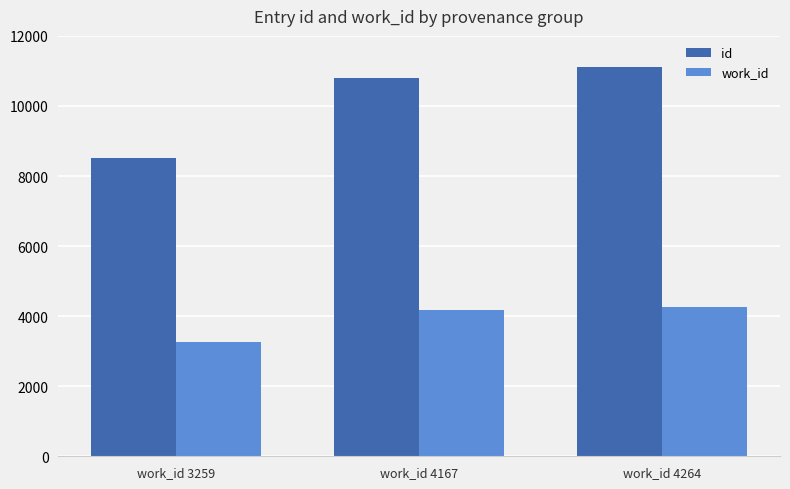

Reading left to right, transcribe all the data shown in this chart.

id: work_id 3259=8517	work_id 4167=10799	work_id 4264=11109
work_id: work_id 3259=3259	work_id 4167=4167	work_id 4264=4264